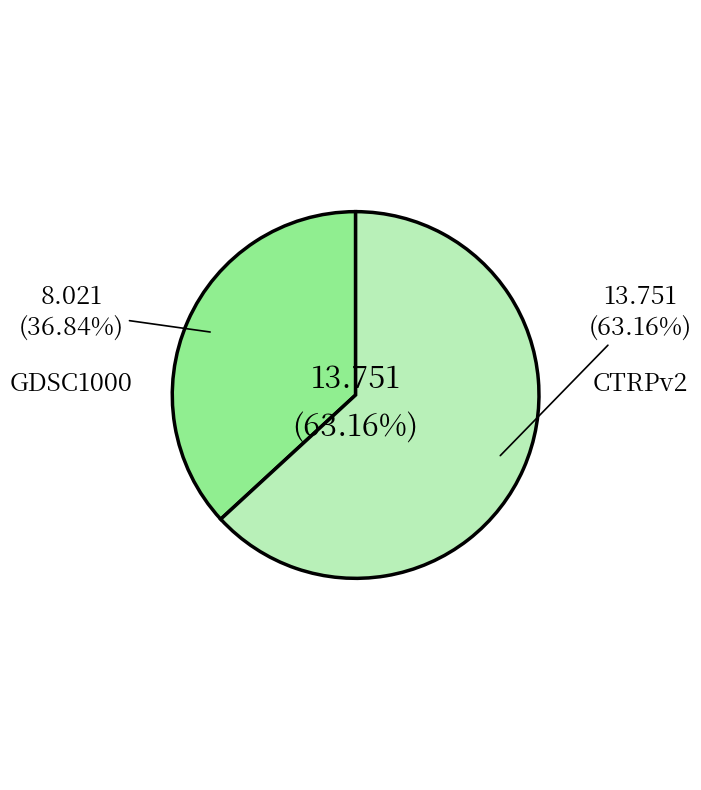

What percentage is the CTRPv2 slice, to the nearest percent?

63%